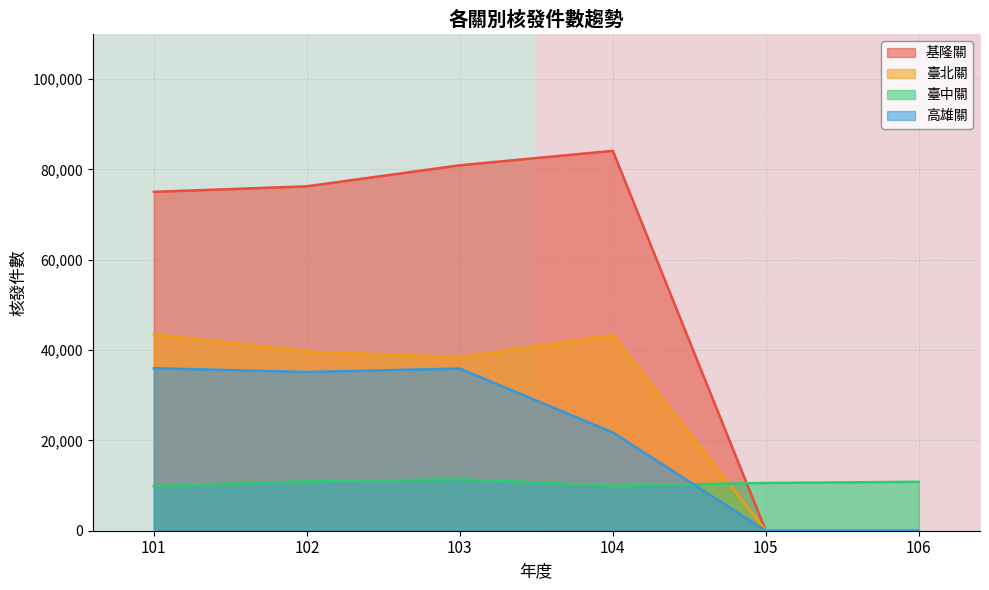

What is the highest value of the 高雄關 series?

35977